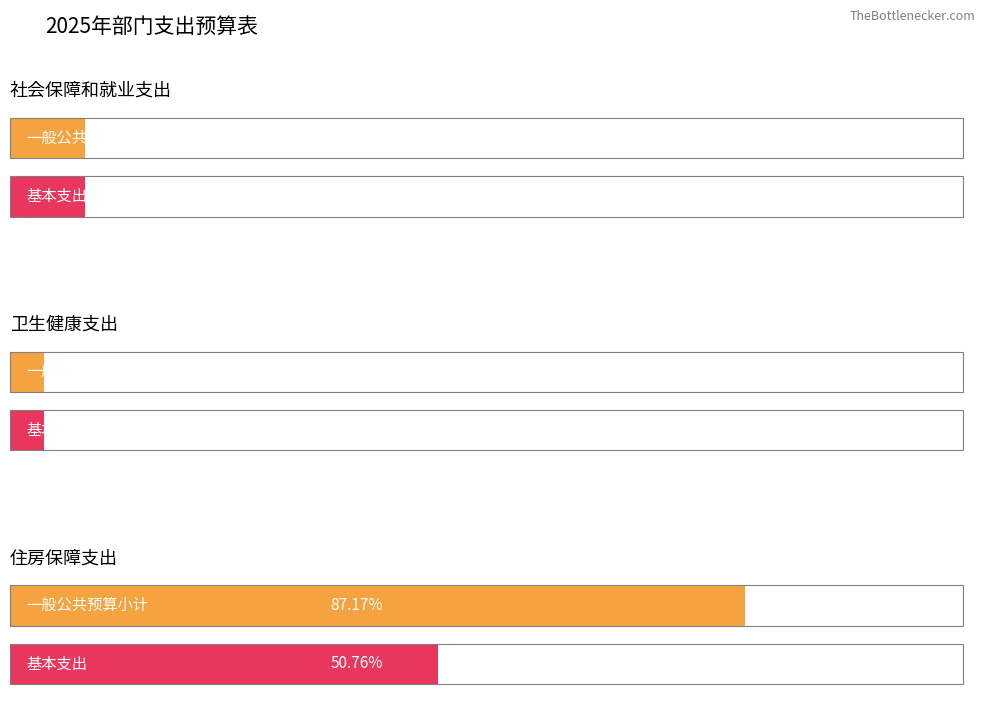

Count the number of categories in the chart.

3